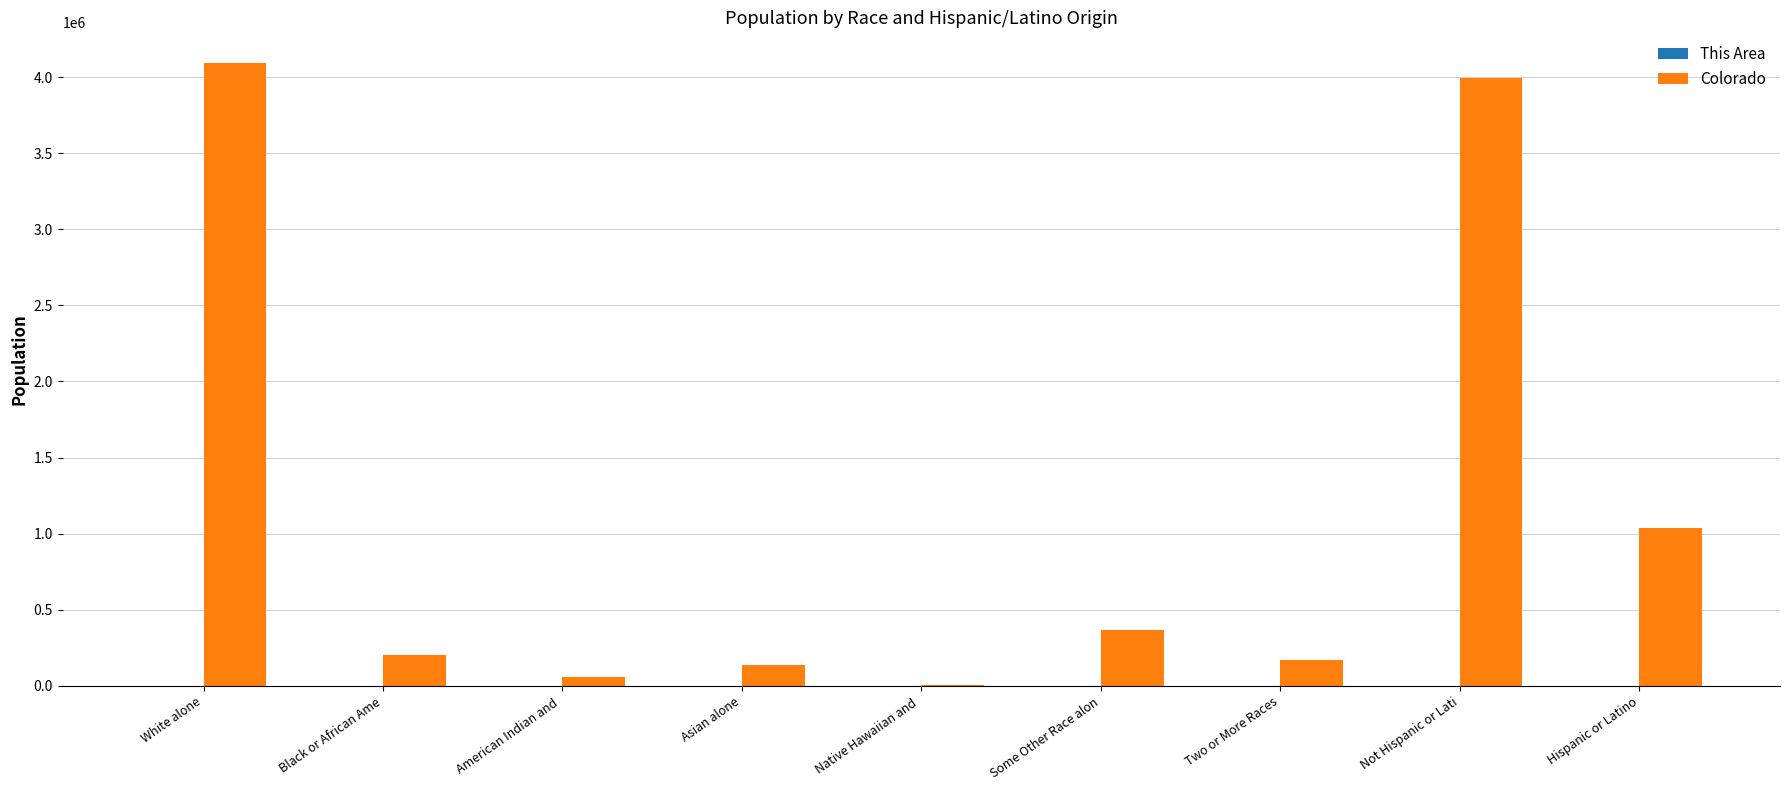

The Colorado series shows 4089202 at White alone. True or false?

True